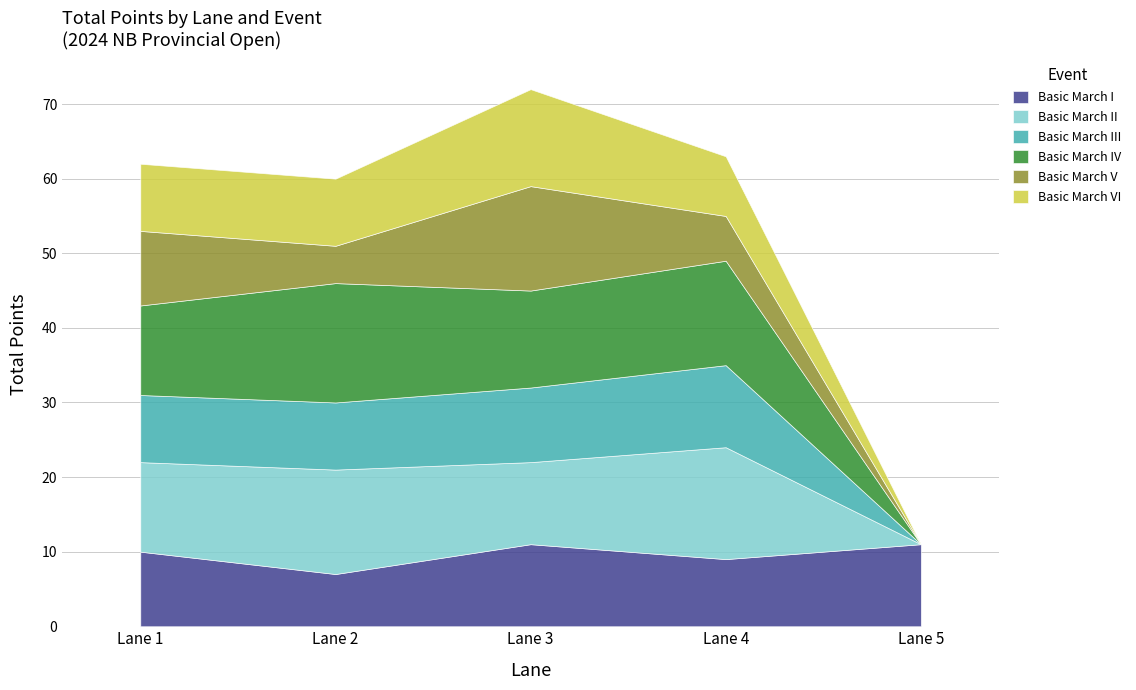

At which category is the sum across all series the highest?

Lane 3